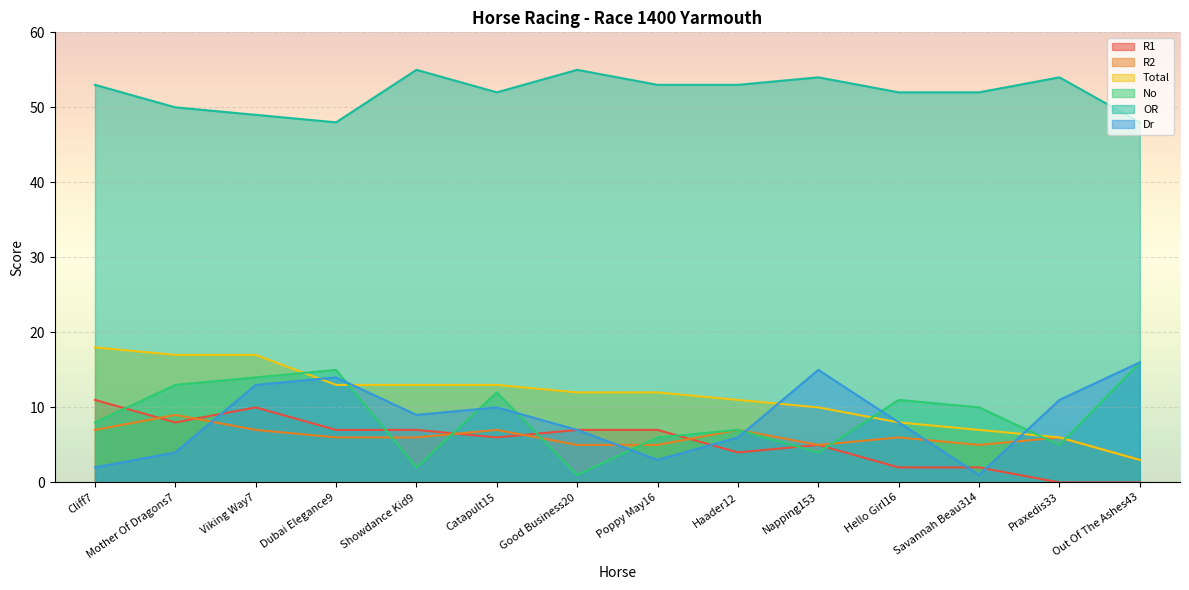

True or false: R1 and Total intersect in this chart.

False